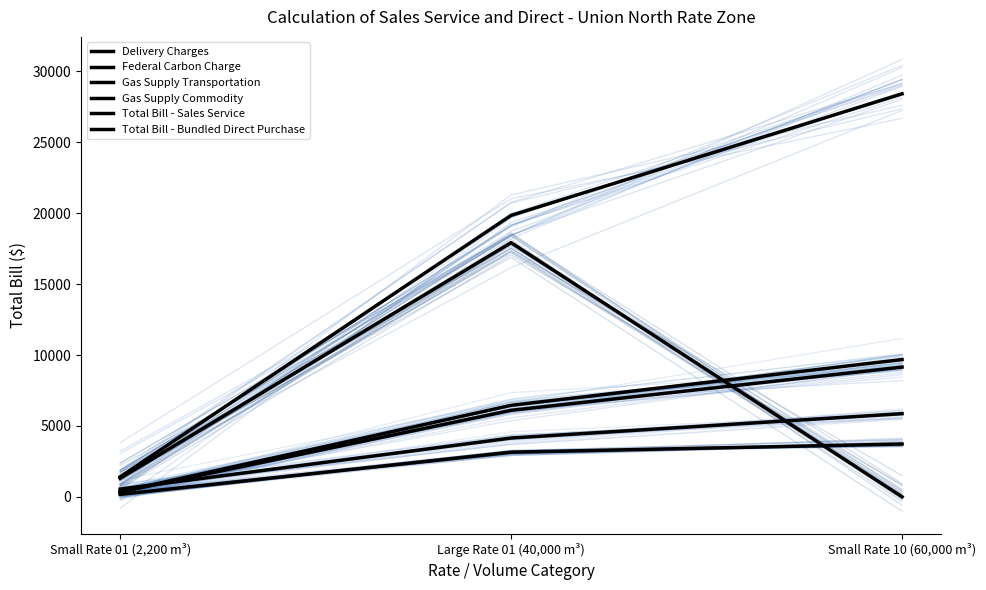

At which label is Total Bill - Sales Service closest to 14914?

Large Rate 01 (40,000 m³)